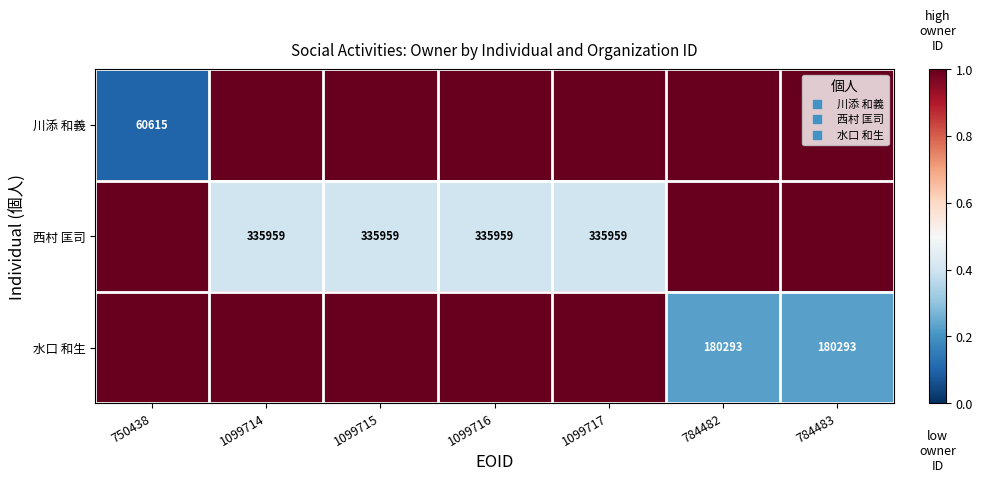

At how many categories does at least one series exceed 0?

7